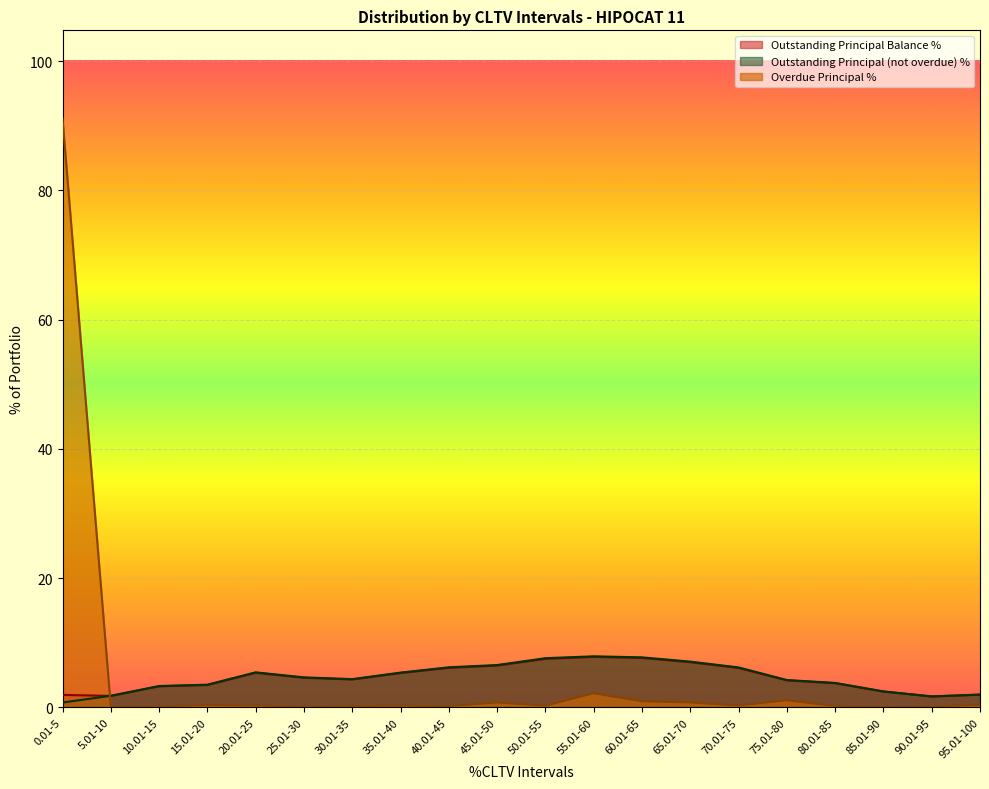

Which series ends up on top after the final intersection of Overdue Principal % and Outstanding Principal Balance %?

Outstanding Principal Balance %